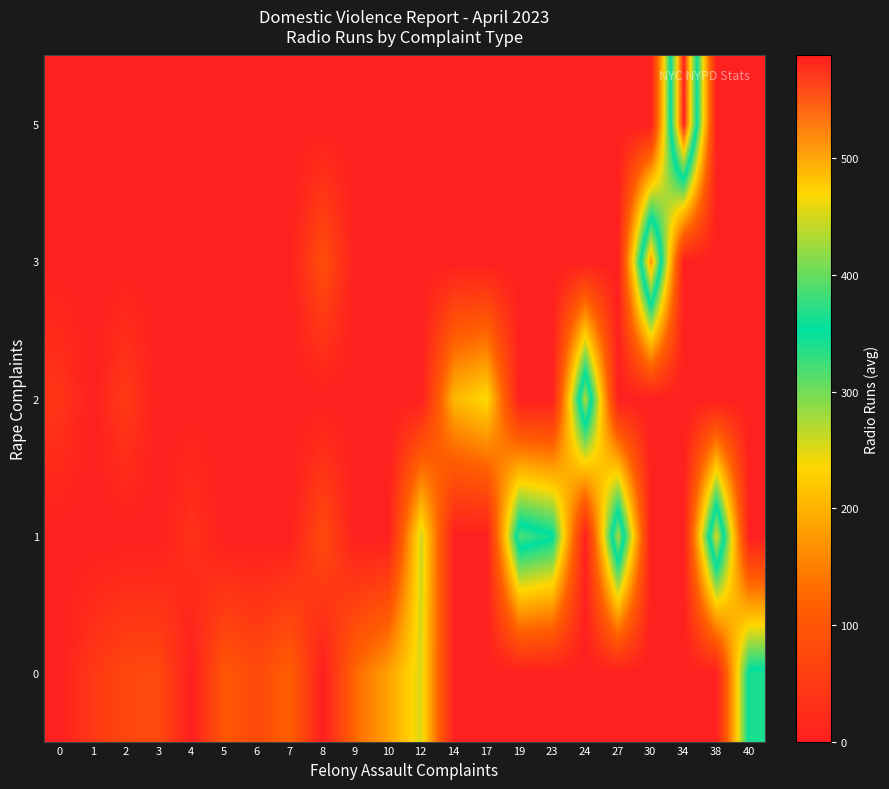

At which category is the sum across all series the highest?

34